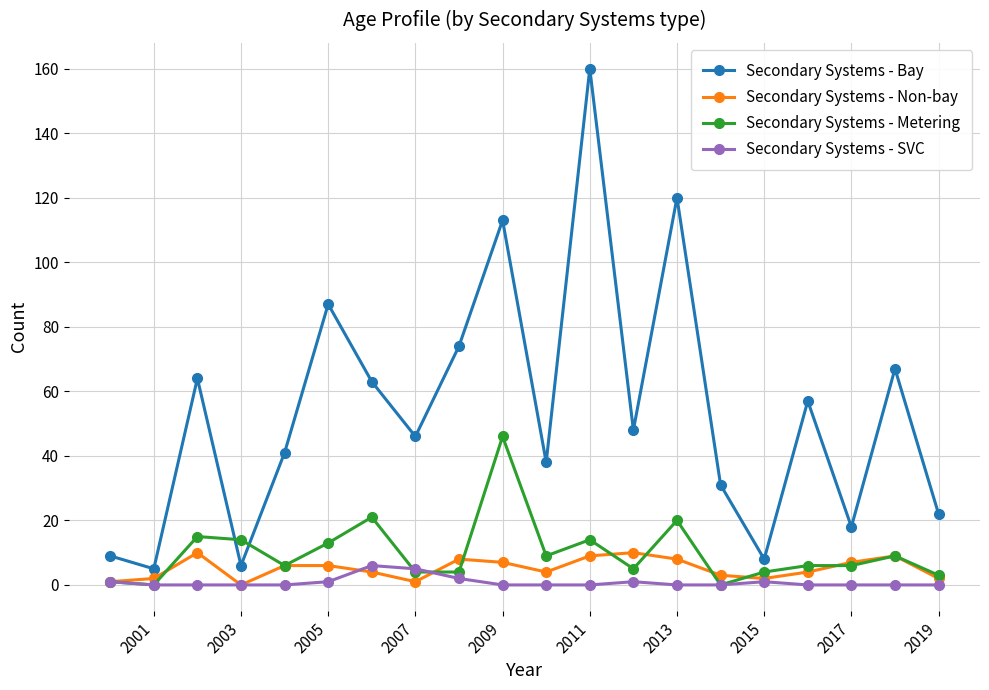

Which series has the widest spread of values?

Secondary Systems - Bay